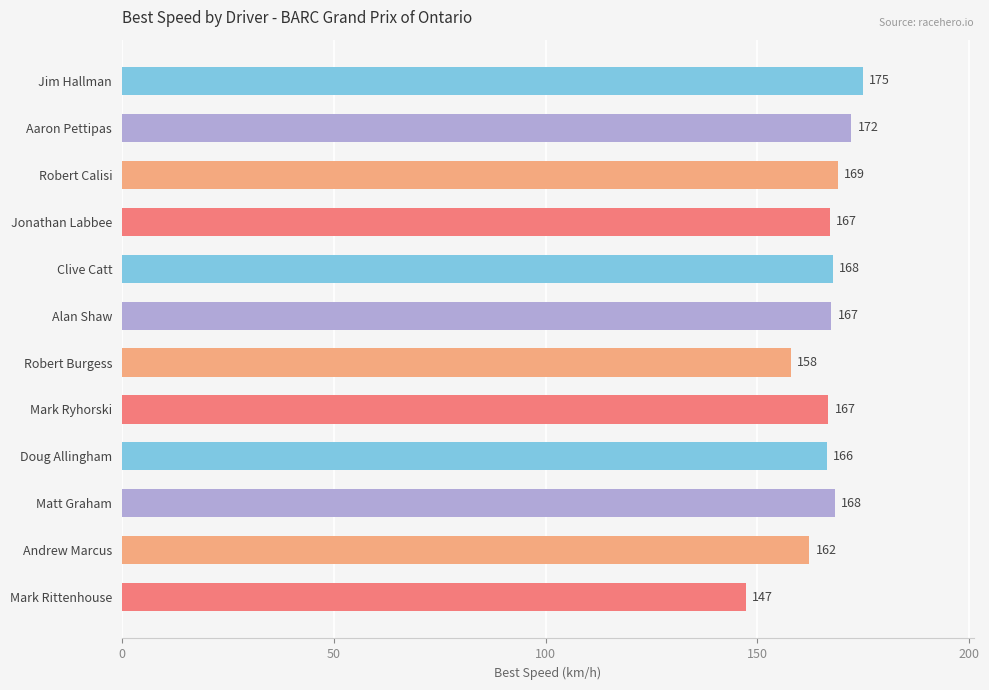

Which category has the lowest value across all series?

Mark Rittenhouse